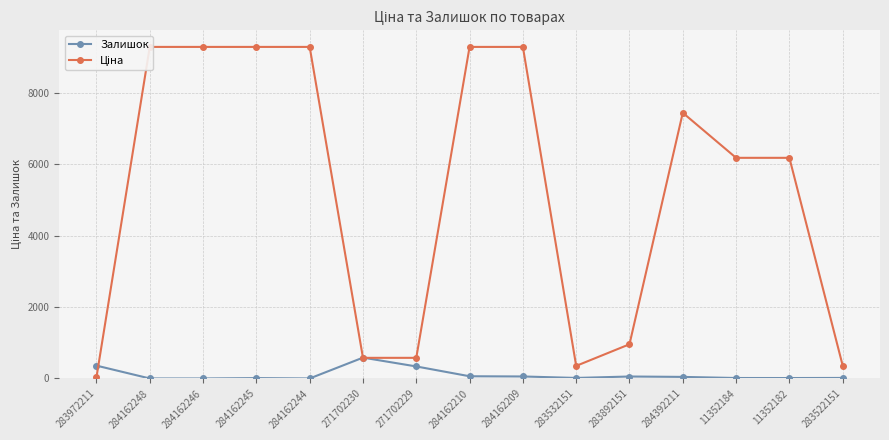

Does the chart have visible grid lines?

Yes